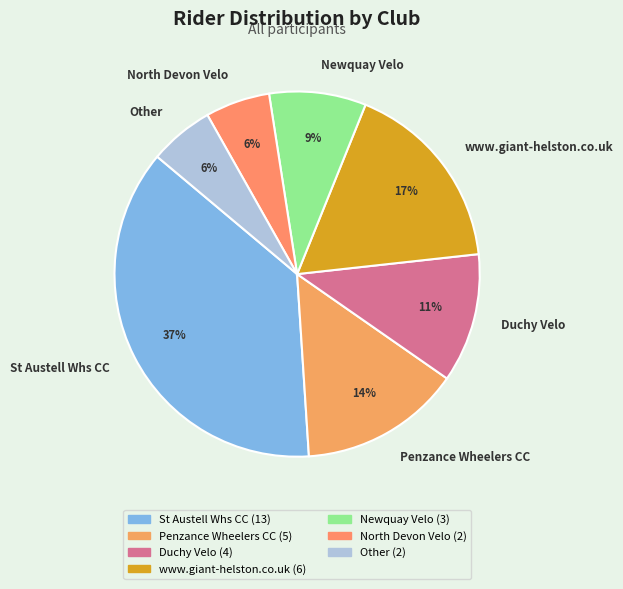

To the nearest percent, what is the average slice percentage?

14%